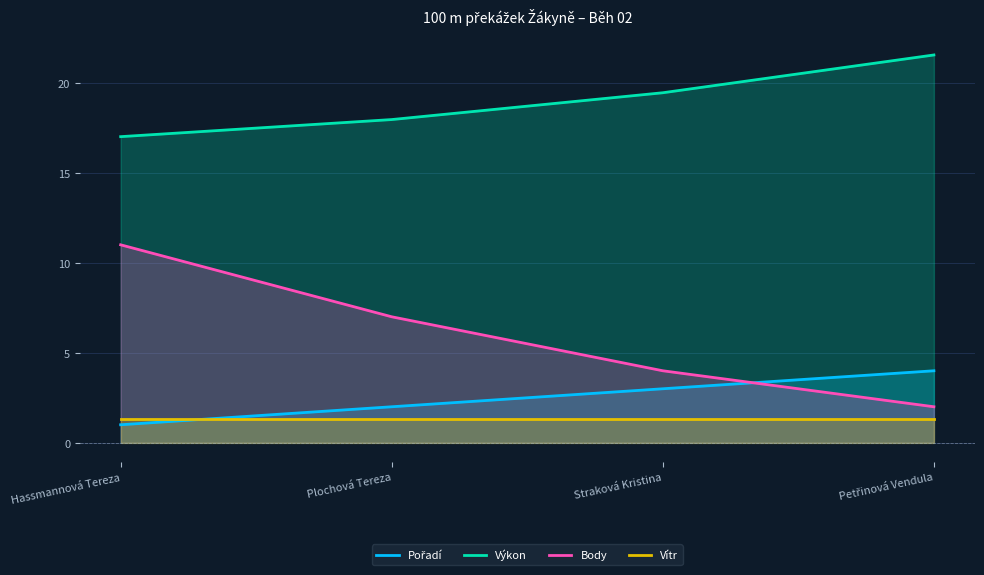

Which category has the lowest value across all series?

Hassmannová Tereza